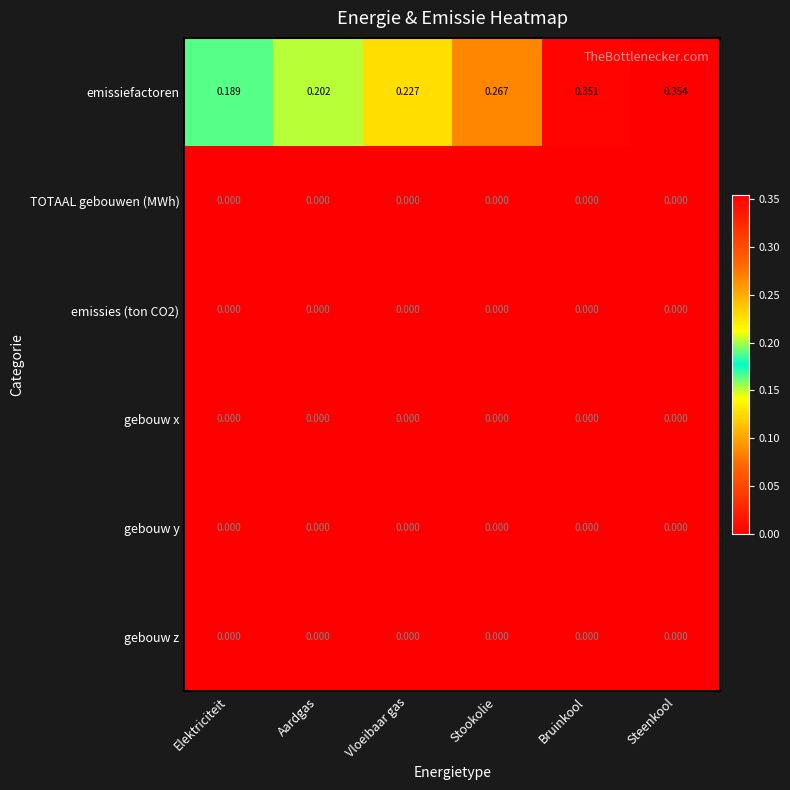

Which series has the largest total across all categories?

emissiefactoren